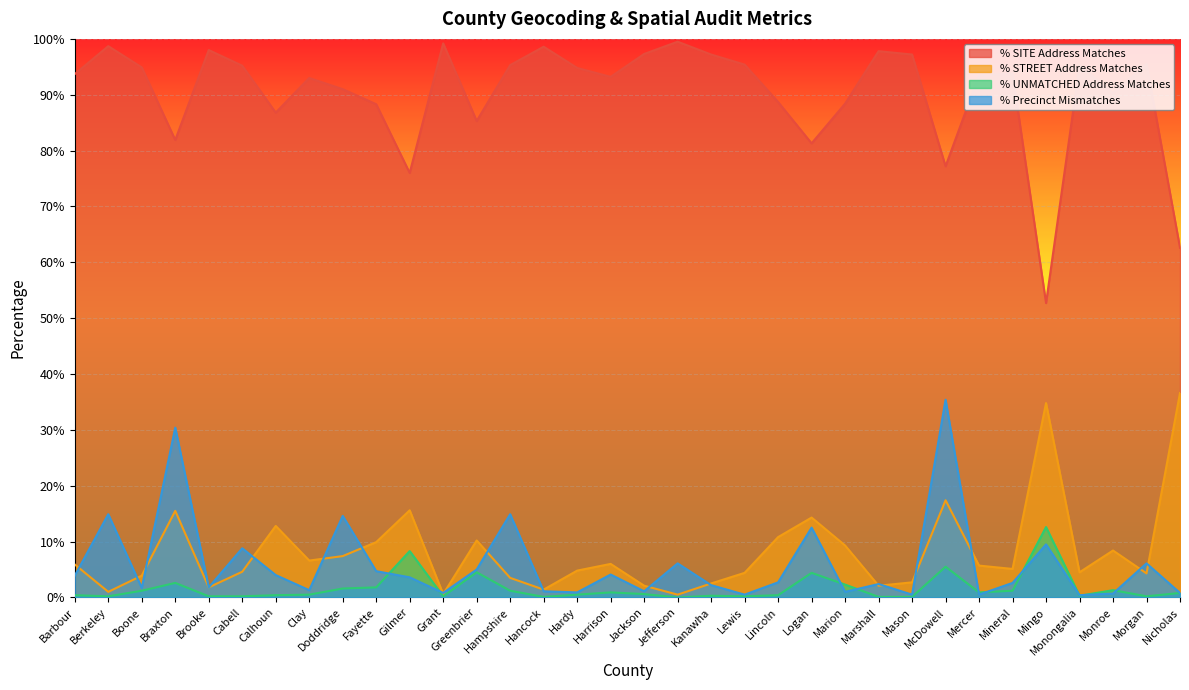

What position from the left is Fayette?

10